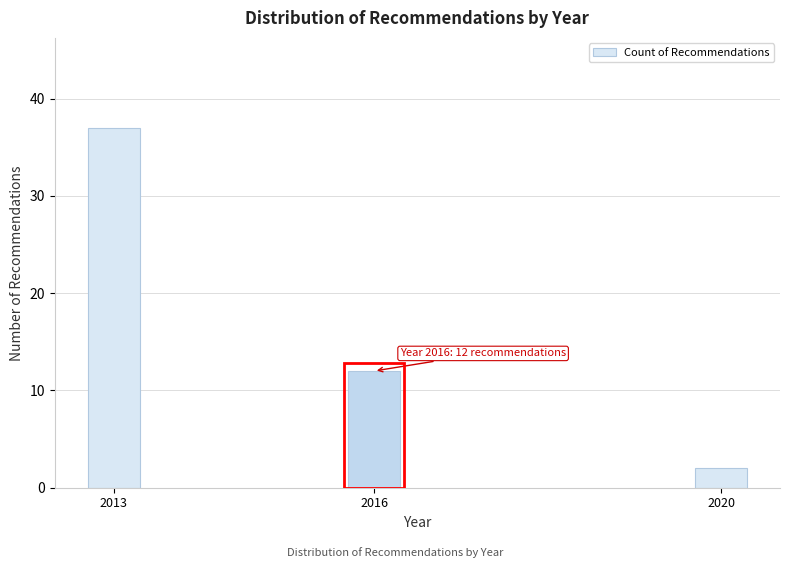

Reading left to right, transcribe all the data shown in this chart.

2013=37	2016=12	2020=2